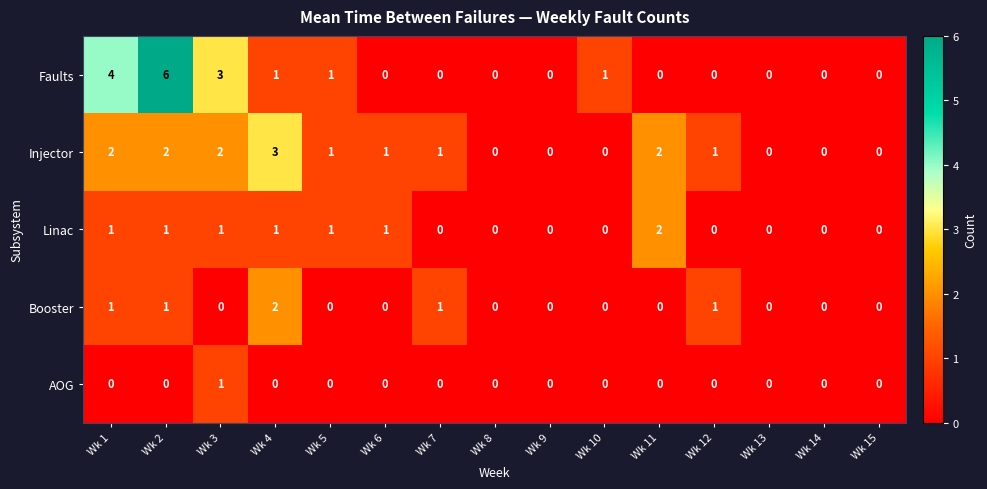

Which series has the widest spread of values?

Faults